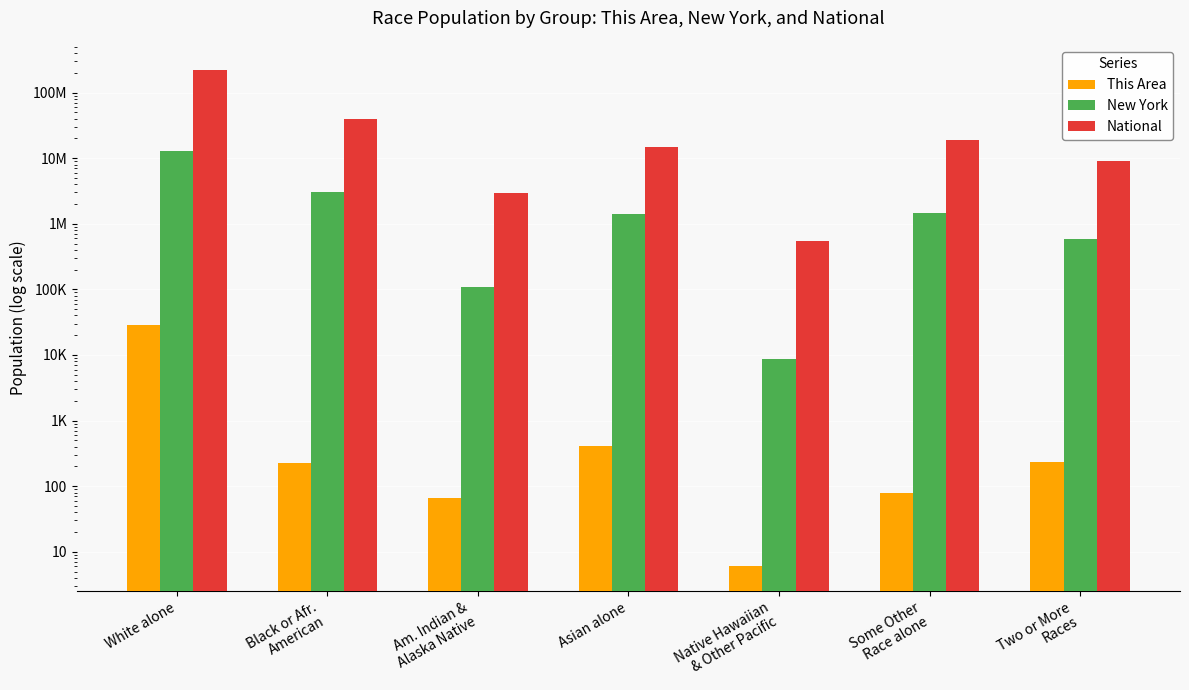

What position from the right is Asian alone?

4